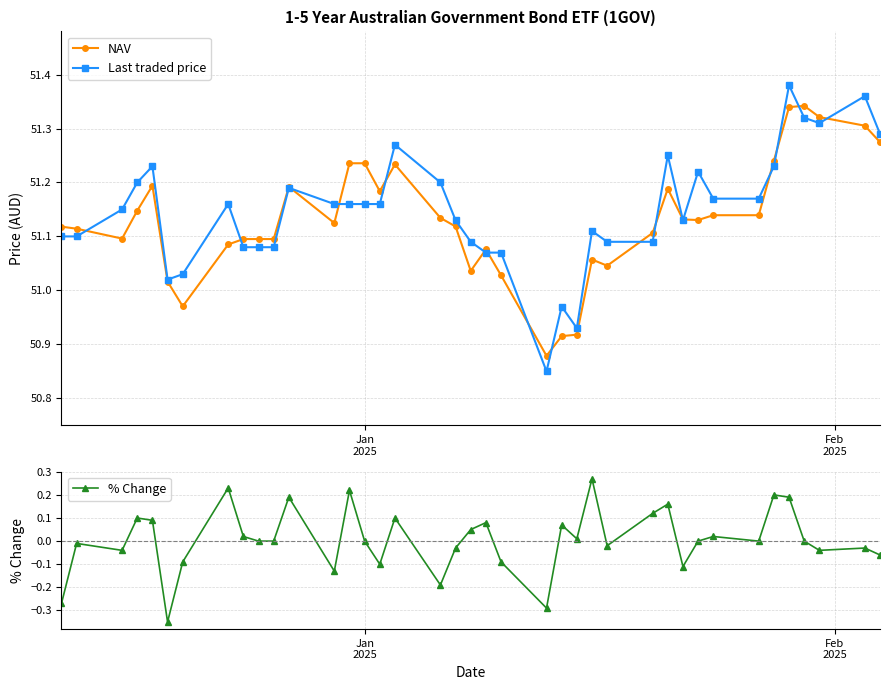

True or false: Last traded price has more than 0 points higher than both neighbors.

True